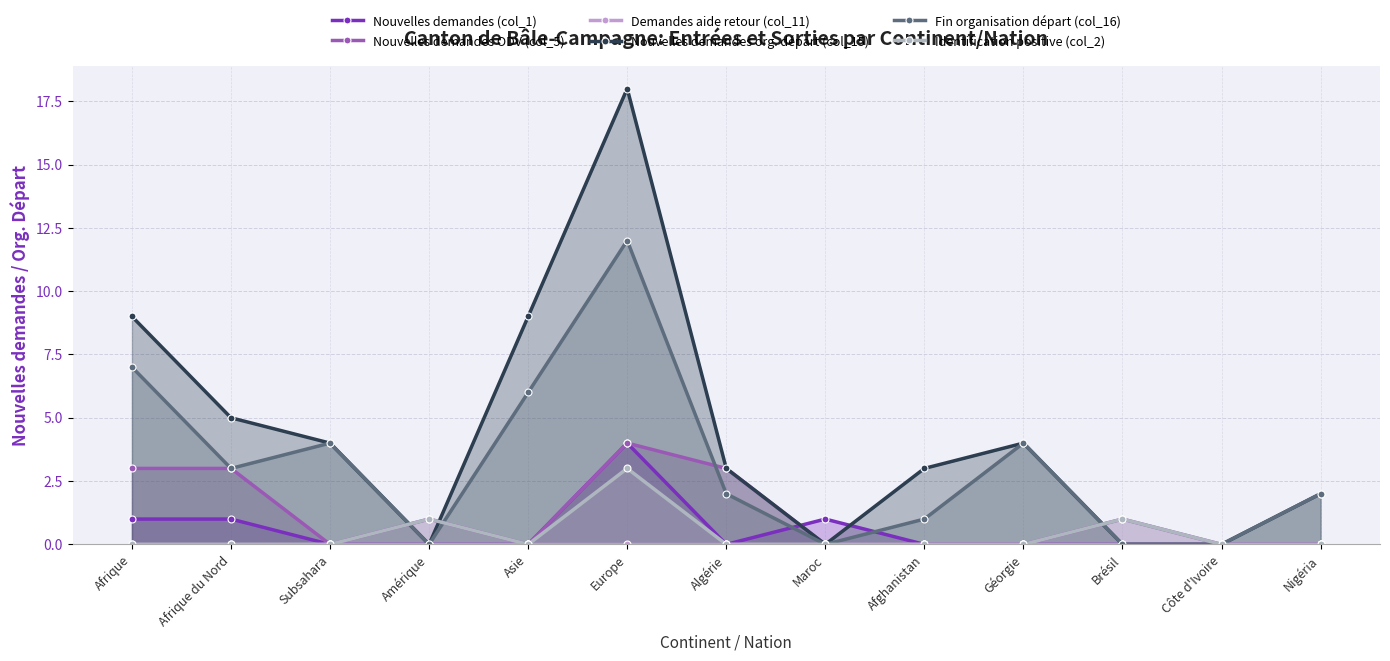

True or false: Nouvelles demandes (col_1) has a value of 0 at Géorgie.

True